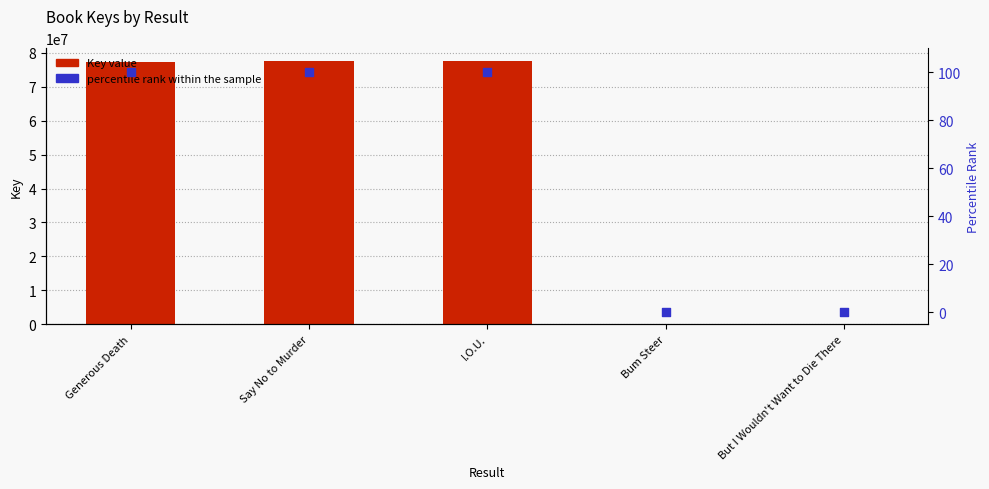

Which series contains the highest Y value?

Key value